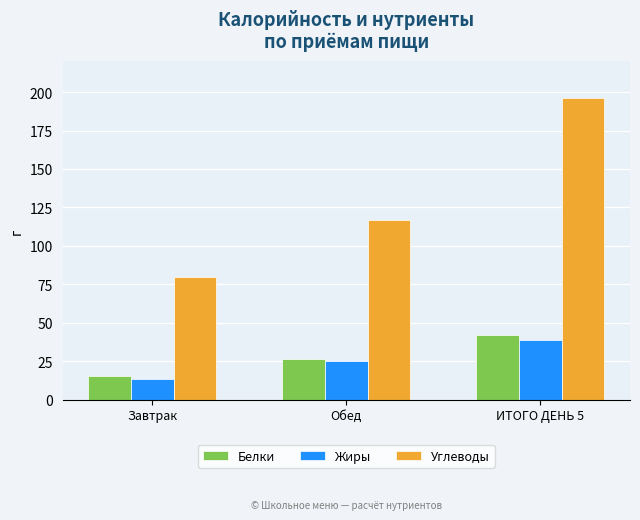

Which category has the highest value across all series?

ИТОГО ДЕНЬ 5